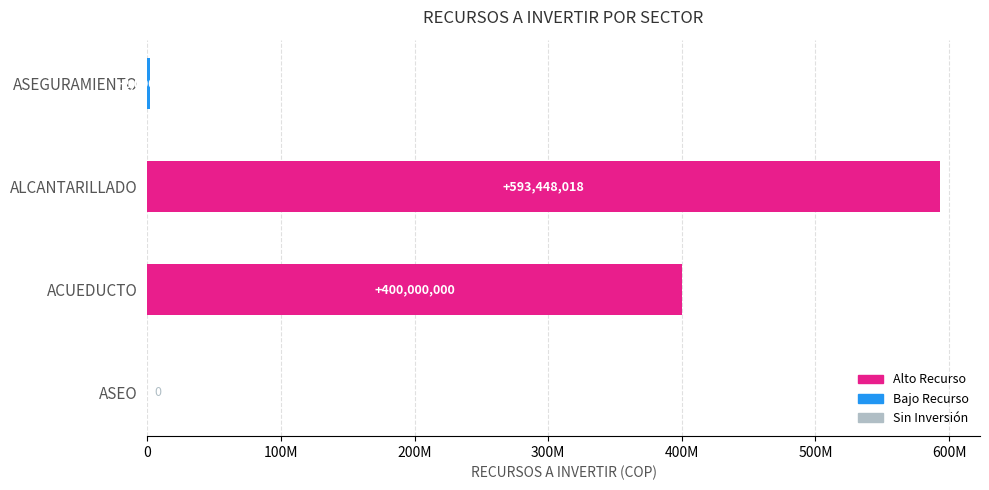

Are the bars horizontal?

Yes